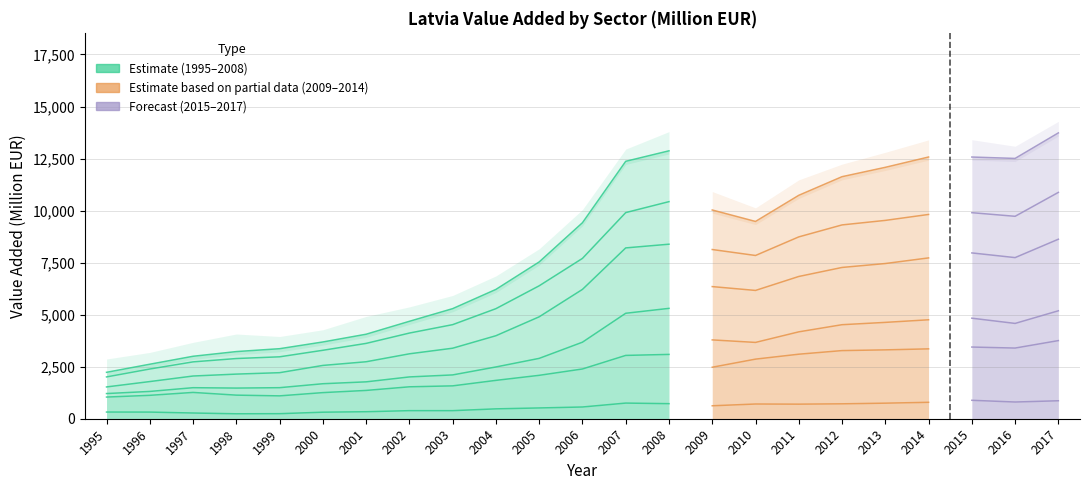

Where does the data first go above 4680?

2002